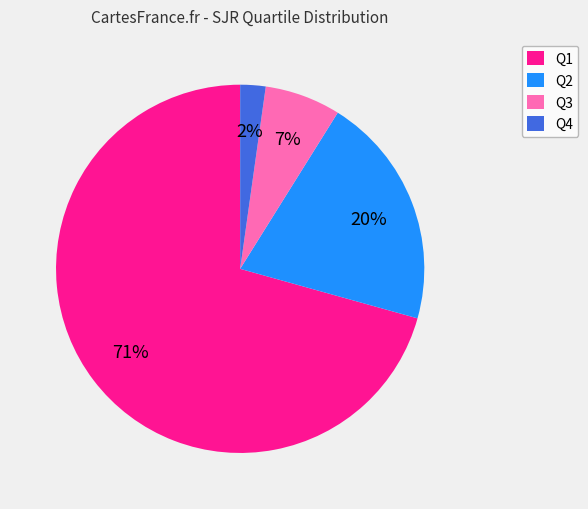

The Q4 slice represents 2% of the pie. True or false?

True